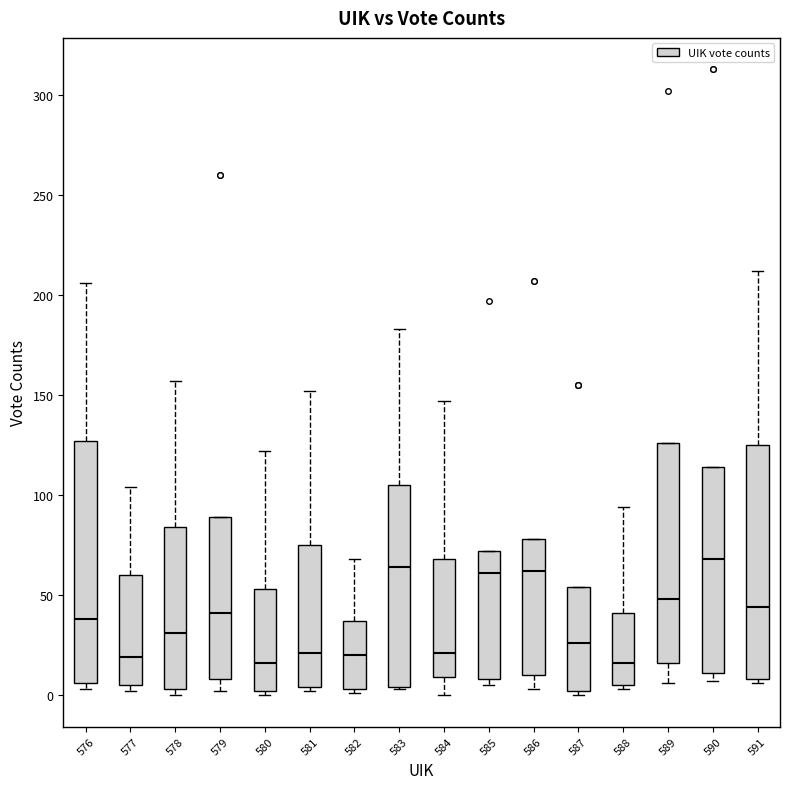

Reading left to right, transcribe this box plot: for each box, give where its median line is, the range the box spans, and where its two whiskers end, as read against the y-axis. The values are not printed on the chart, so give them approximately, as read against the axis.

576: median 40, box 5 to 125, whiskers 5 (just below the box's lower edge) to 205
577: median 20, box 5 to 60, whiskers 0 to 105
578: median 30, box 5 to 85, whiskers 0 to 155
579: median 40, box 10 to 90, whiskers 0 to 90
580: median 15, box 0 to 55, whiskers 0 (just below the box's lower edge) to 120
581: median 20, box 5 to 75, whiskers 0 to 150
582: median 20, box 5 to 35, whiskers 0 to 70
583: median 65, box 5 to 105, whiskers 5 to 185
584: median 20, box 10 to 70, whiskers 0 to 145
585: median 60, box 10 to 70, whiskers 5 to 70
586: median 60, box 10 to 80, whiskers 5 to 80
587: median 25, box 0 to 55, whiskers 0 (just below the box's lower edge) to 55
588: median 15, box 5 to 40, whiskers 5 (just below the box's lower edge) to 95
589: median 50, box 15 to 125, whiskers 5 to 125
590: median 70, box 10 to 115, whiskers 5 to 115
591: median 45, box 10 to 125, whiskers 5 to 210